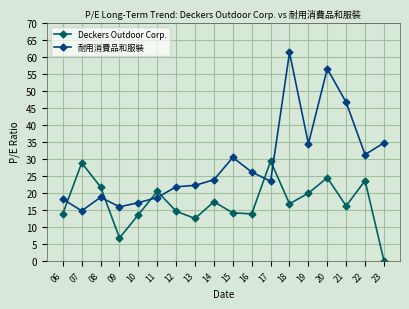

What are all the series names shown in the legend?

Deckers Outdoor Corp., 耐用消費品和服裝